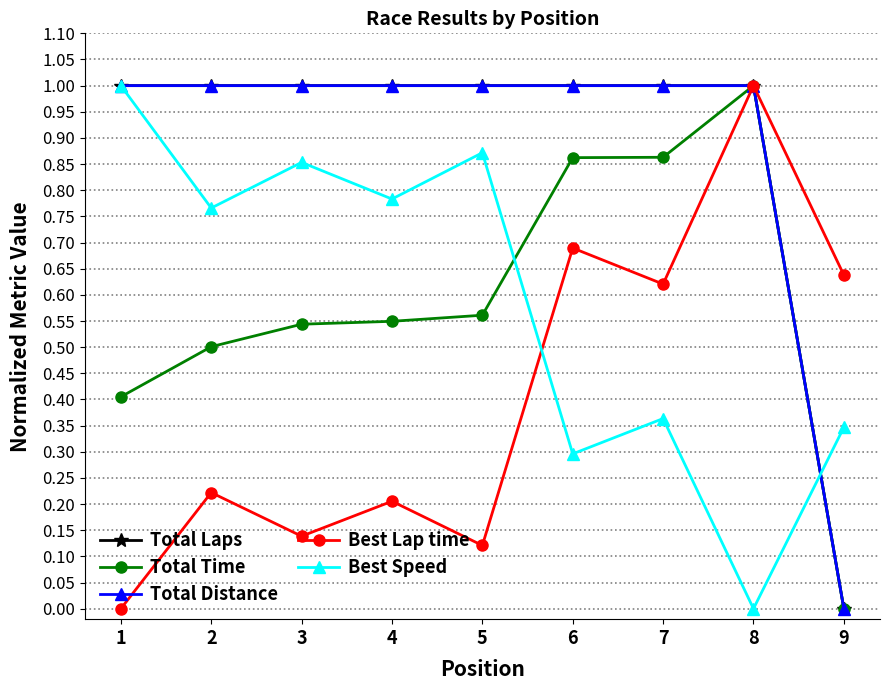

True or false: Total Distance and Best Speed intersect in this chart.

True